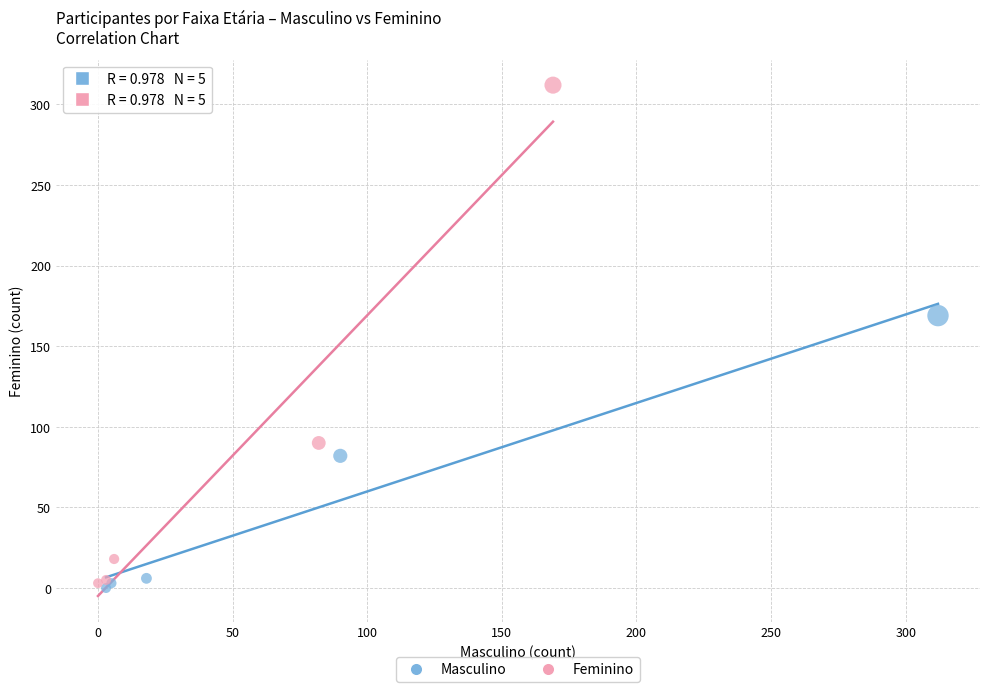

Which series reaches the minimum Y coordinate?

Masculino